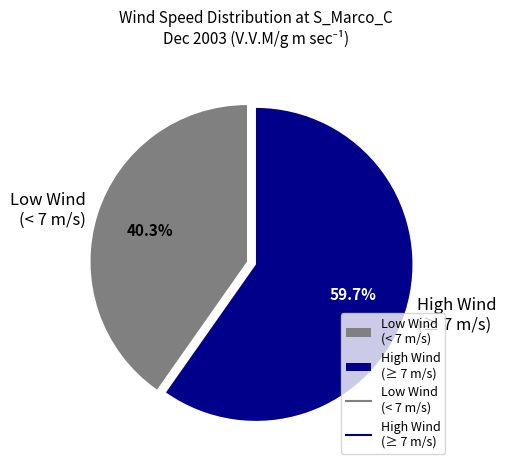

Between High Wind (≥ 7 m/s) and Low Wind (< 7 m/s), which is larger?

High Wind (≥ 7 m/s)